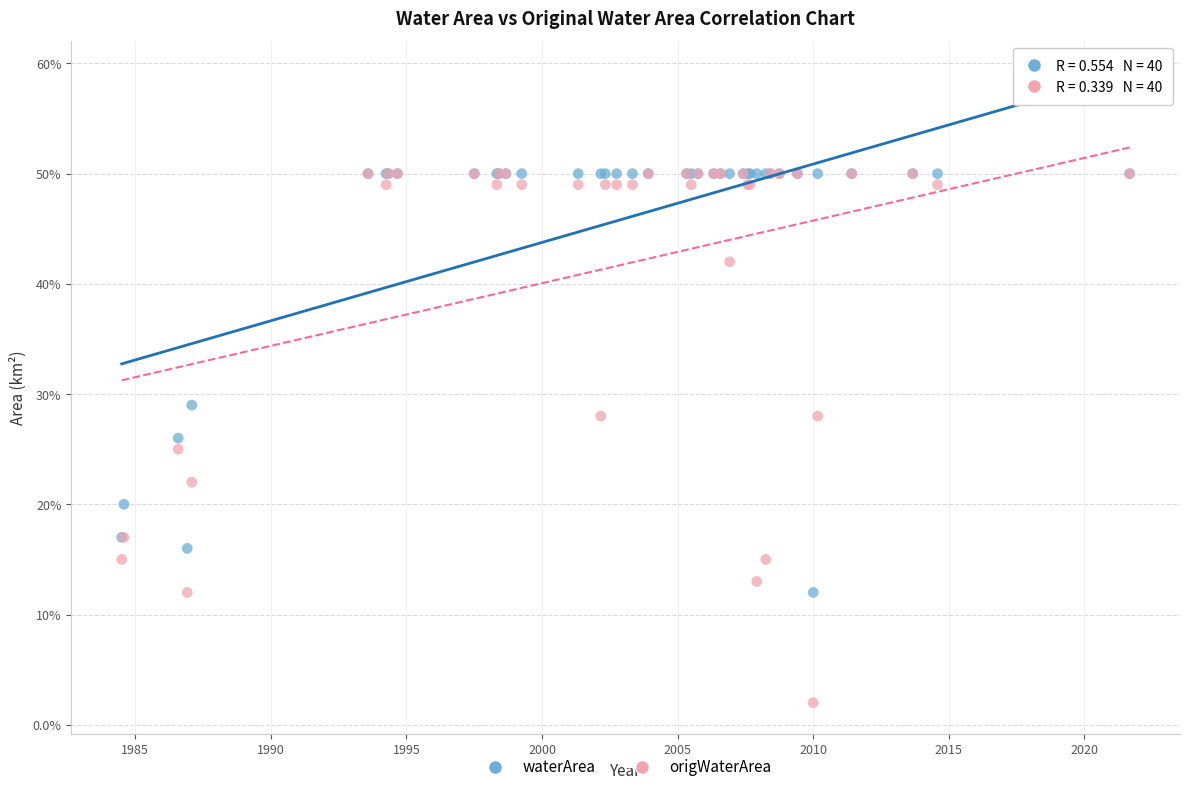

What are all the series names shown in the legend?

waterArea, origWaterArea